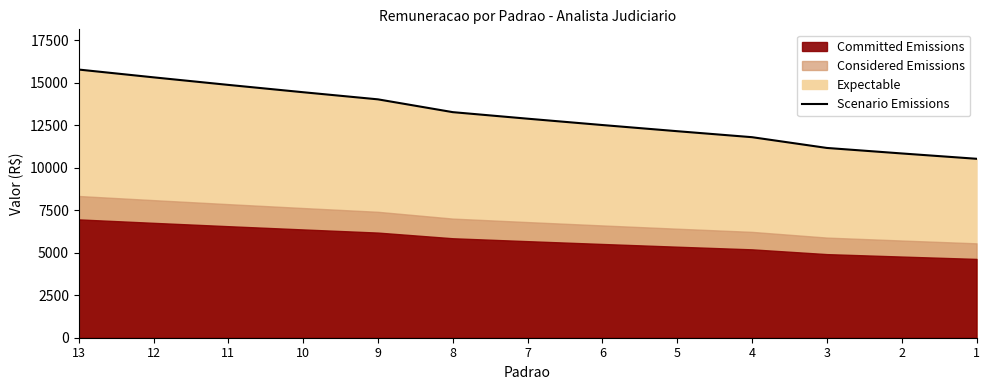

What is the sum of the values at 1 and 2?

21357.4